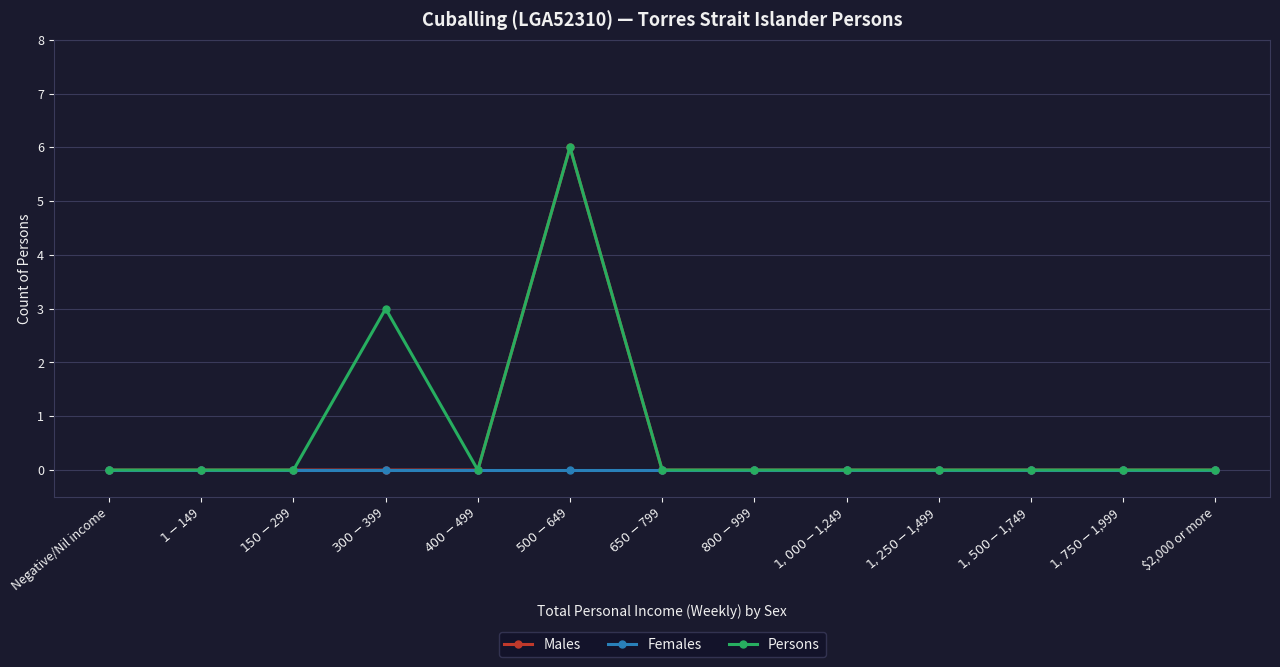

At which category is the sum across all series the highest?

$500-$649